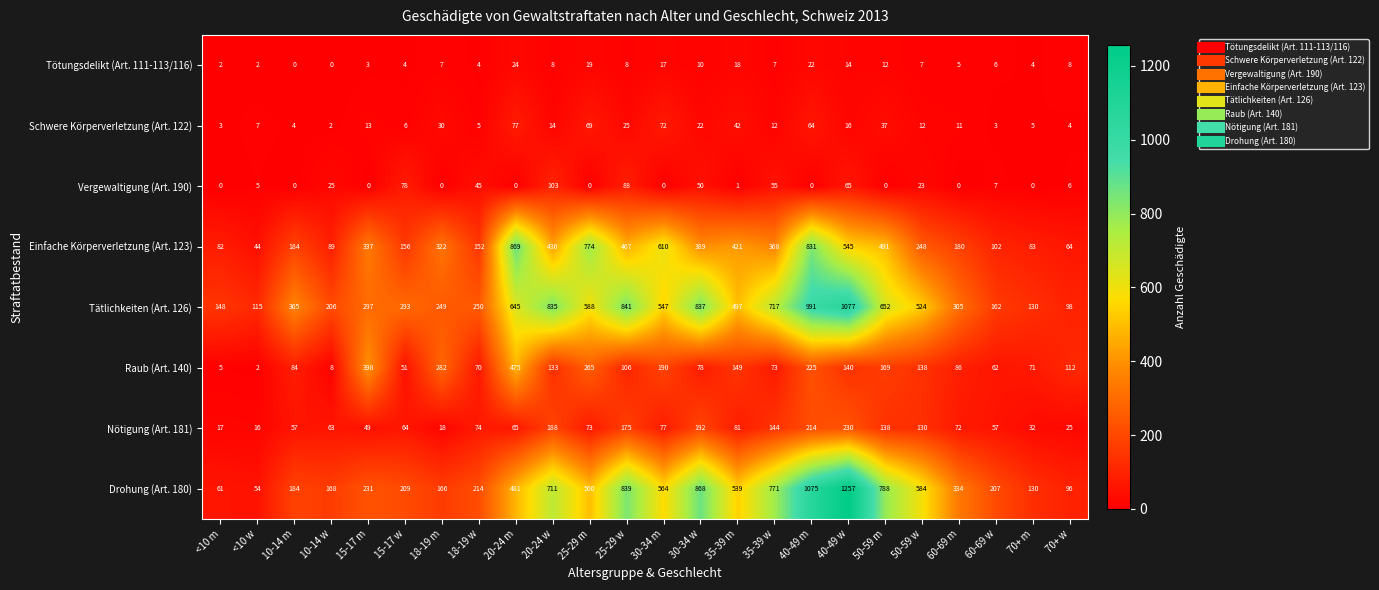

What is the maximum value shown in the chart?

1257